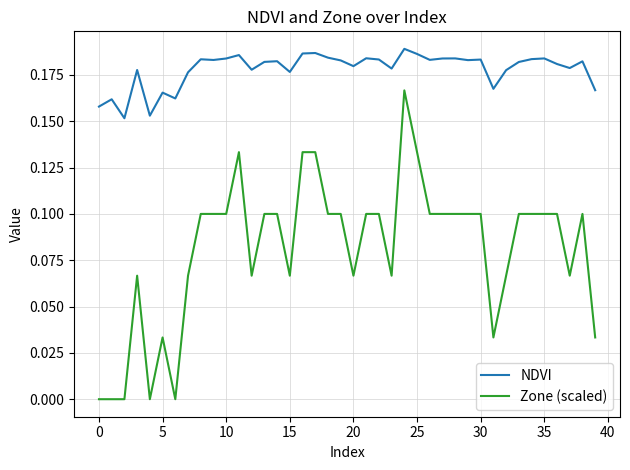

Which series has the largest total across all categories?

NDVI